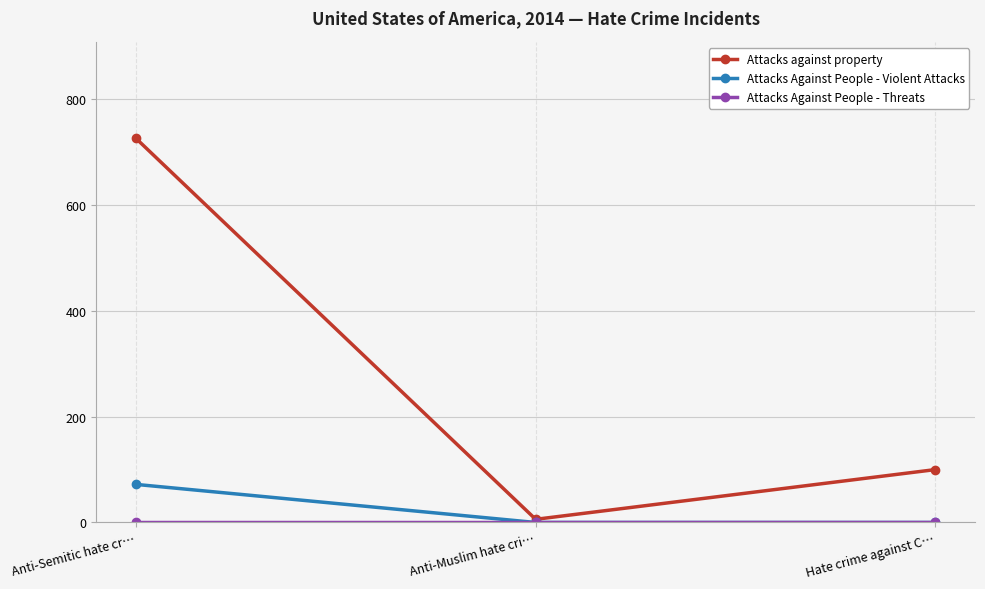

Count the number of categories in the chart.

3